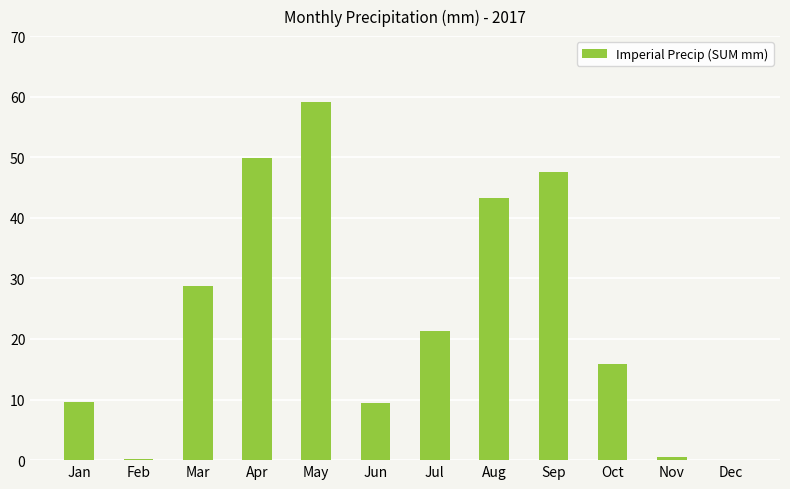

The chart shows a value of 23.0 at Aug. True or false?

False